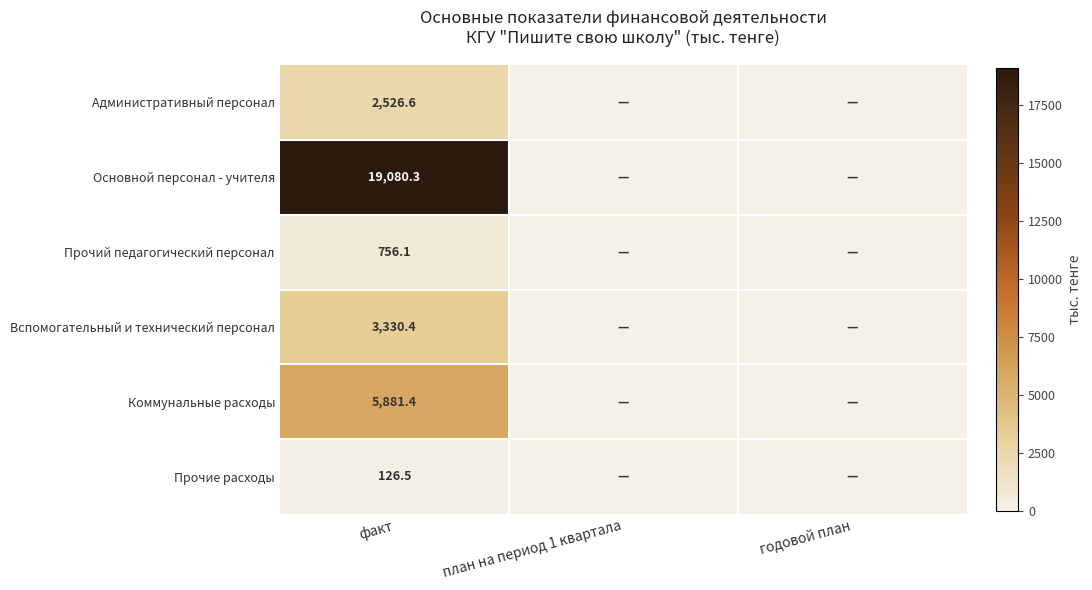

Is it true that Административный персонал equals 833.1 at факт?

False